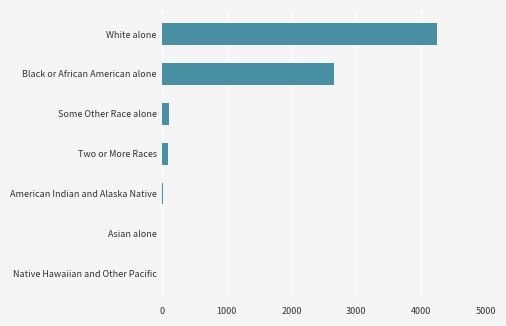

Is it true that the value at Native Hawaiian and Other Pacific is 0?

True